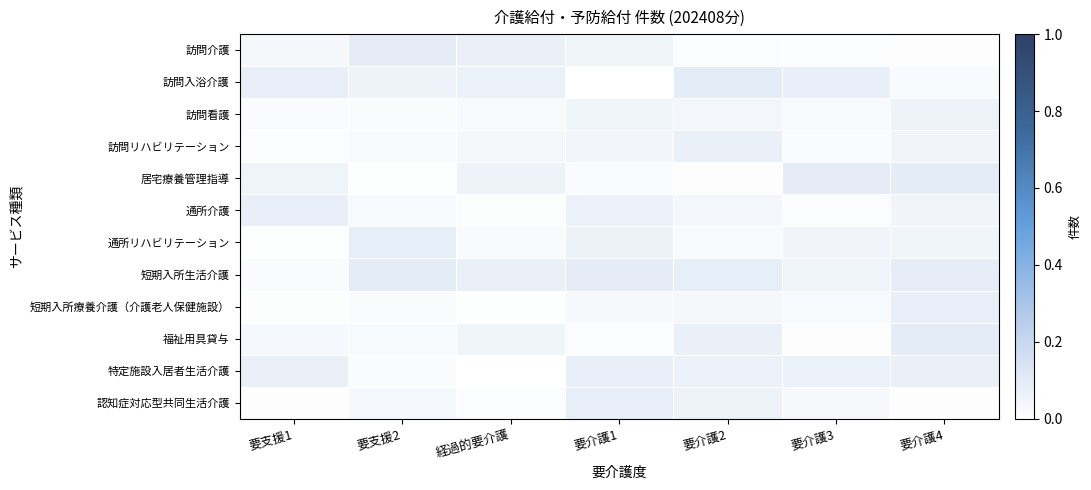

What is the approximate value of 短期入所生活介護 at 要介護2?

0.1